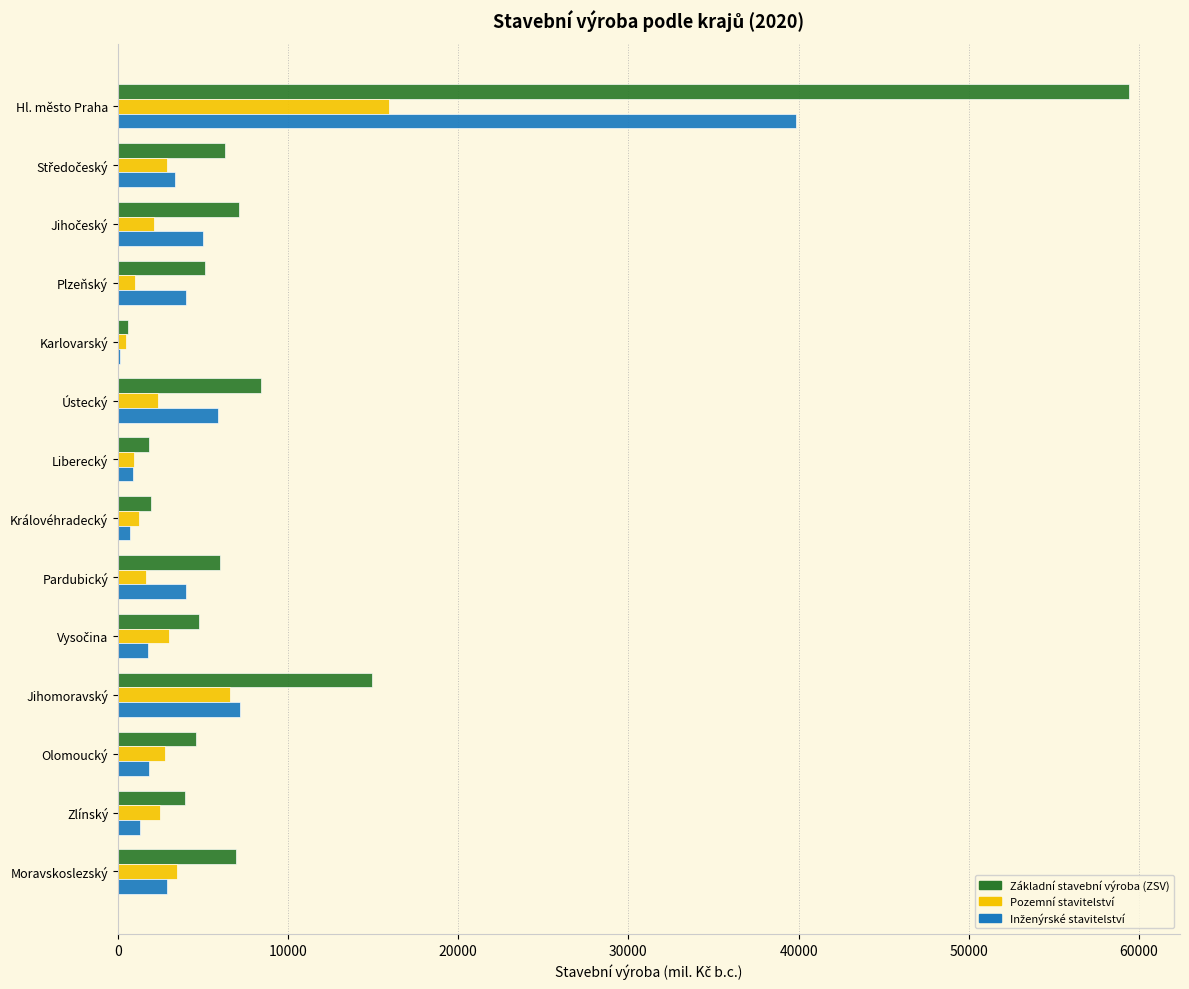

At which category is the sum across all series the highest?

Hl. město Praha